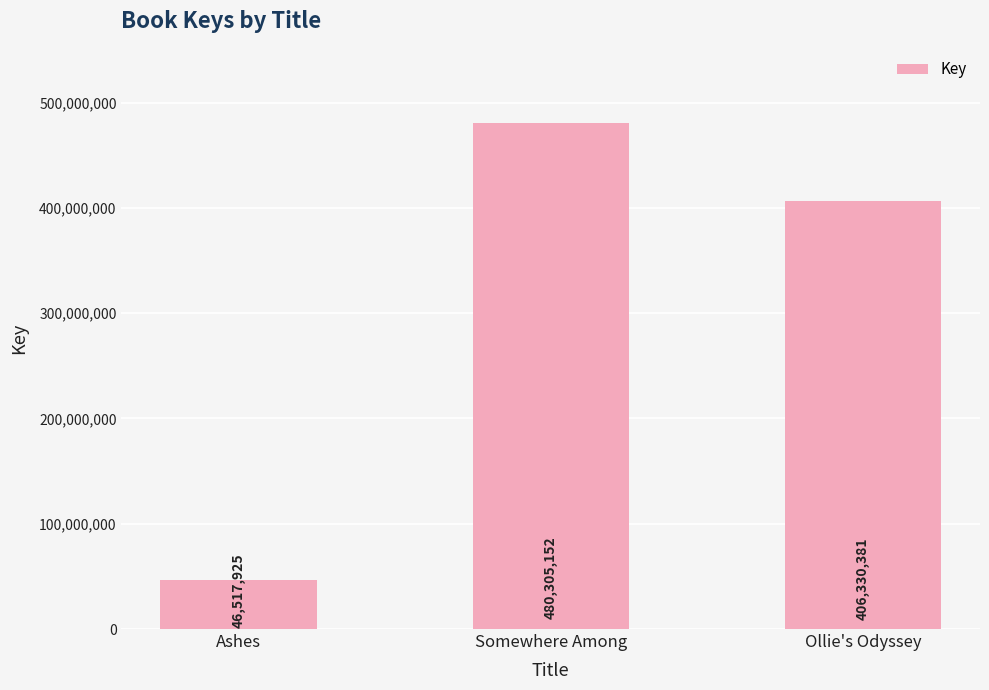

Between Ollie's Odyssey and Somewhere Among, which is larger?

Somewhere Among